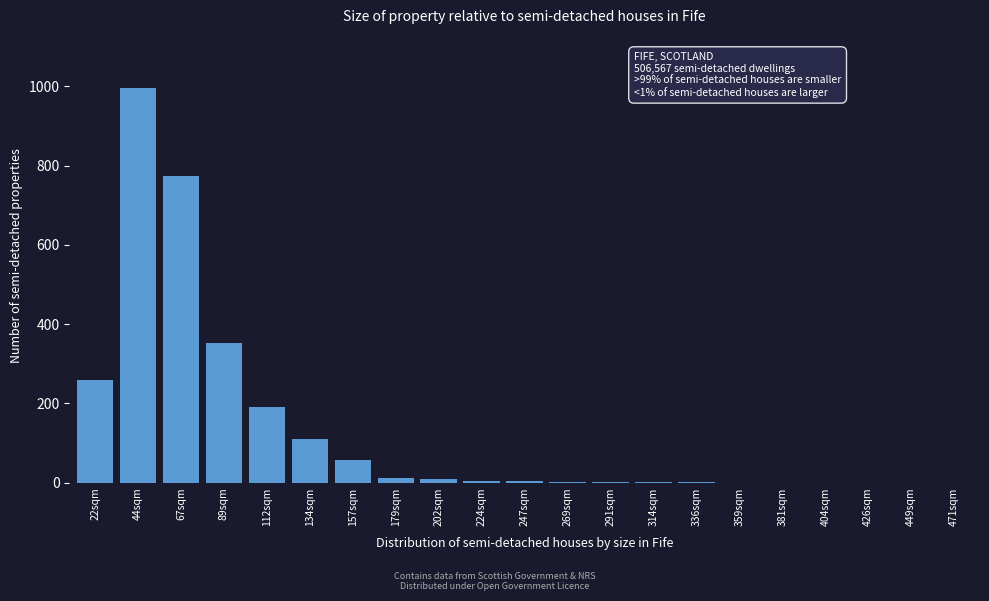

The chart shows a value of 57 at 157sqm. True or false?

True